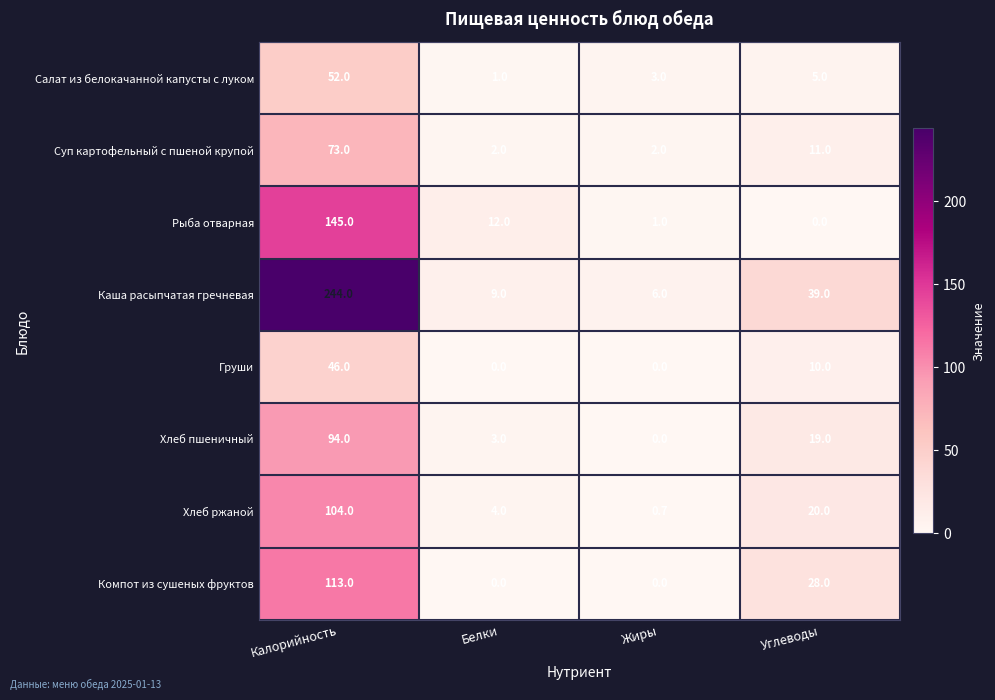

Where does the Суп картофельный с пшеной крупой series first go above 11?

Калорийность